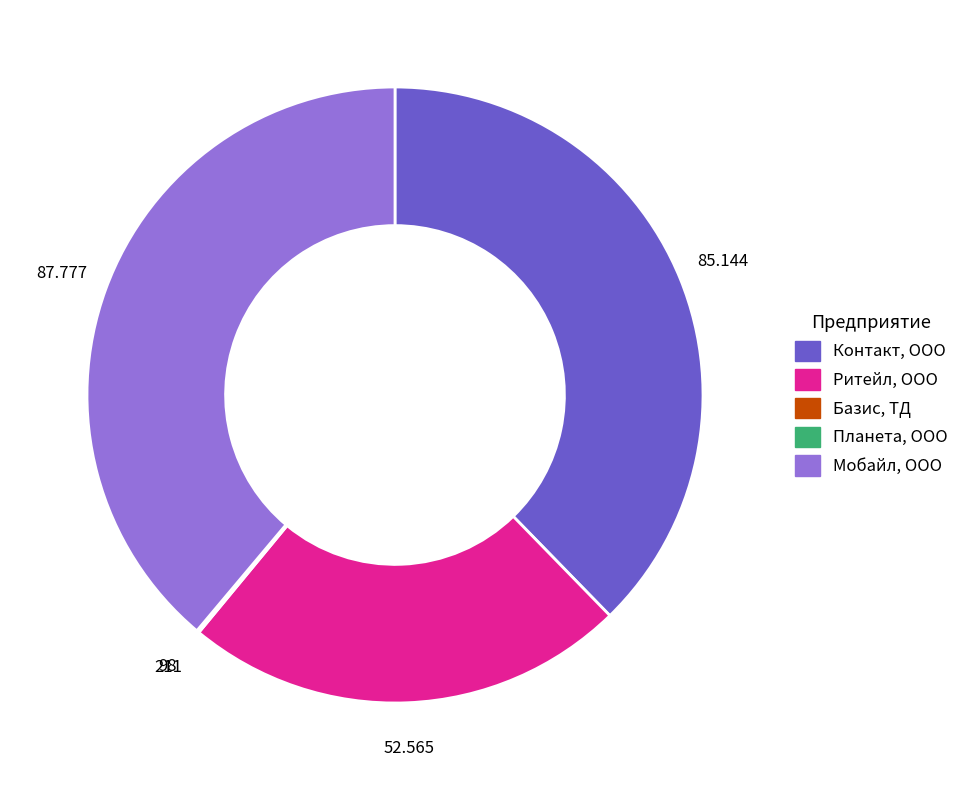

Does any single category account for the majority?

No